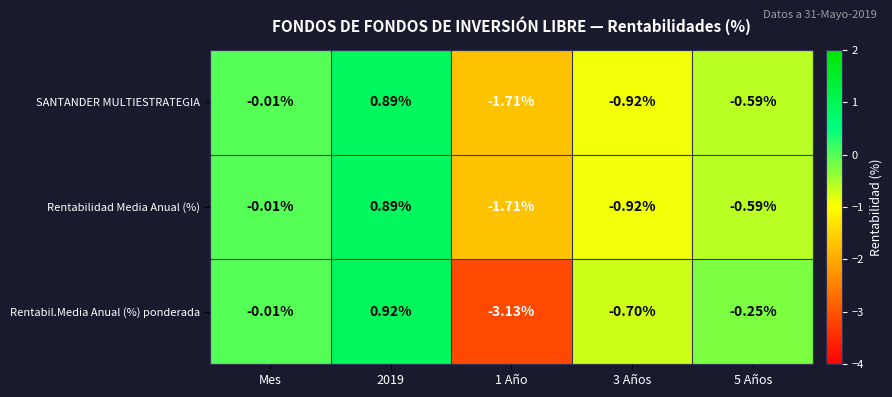

Where is Rentabilidad Media Anual (%) nearest to the value 0?

Mes